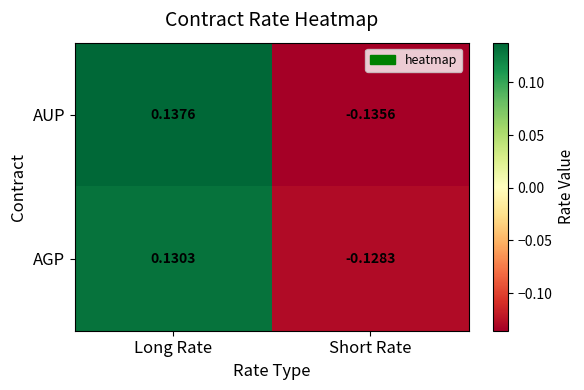

At which category does the chart reach its peak across all series?

Long Rate